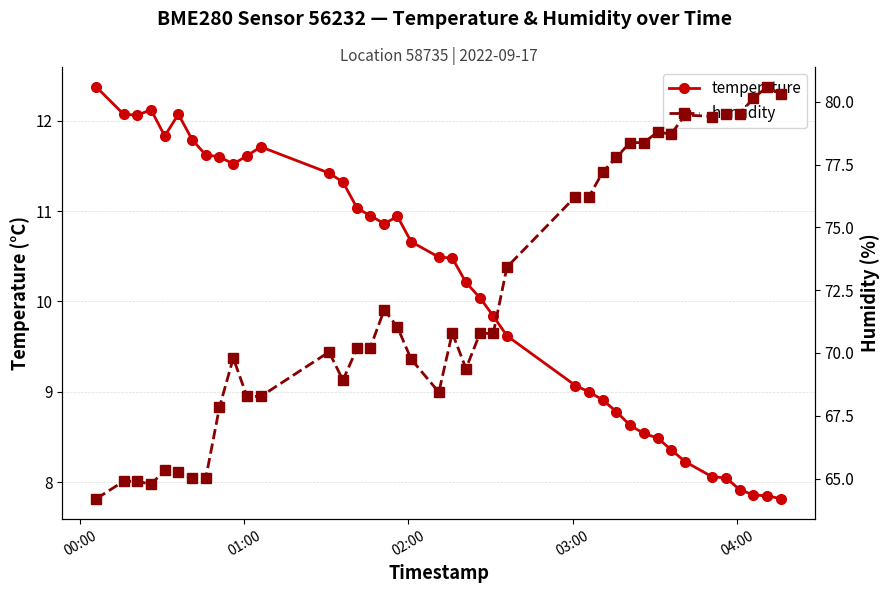

What is the highest value of the temperature series?

12.4